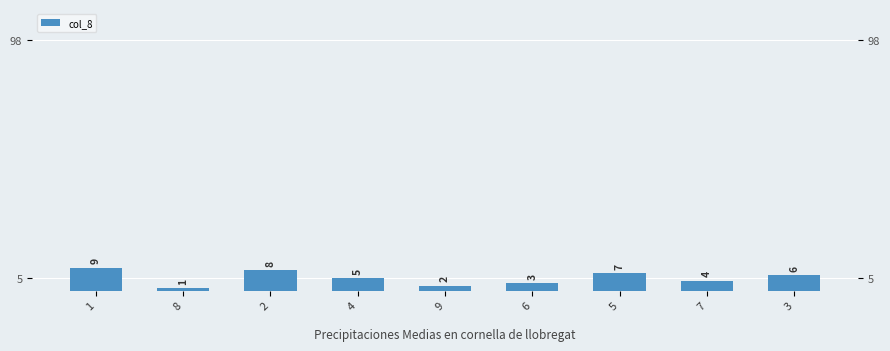

Reading left to right, extract all data points from this chart.

1=9	8=1	2=8	4=5	9=2	6=3	5=7	7=4	3=6